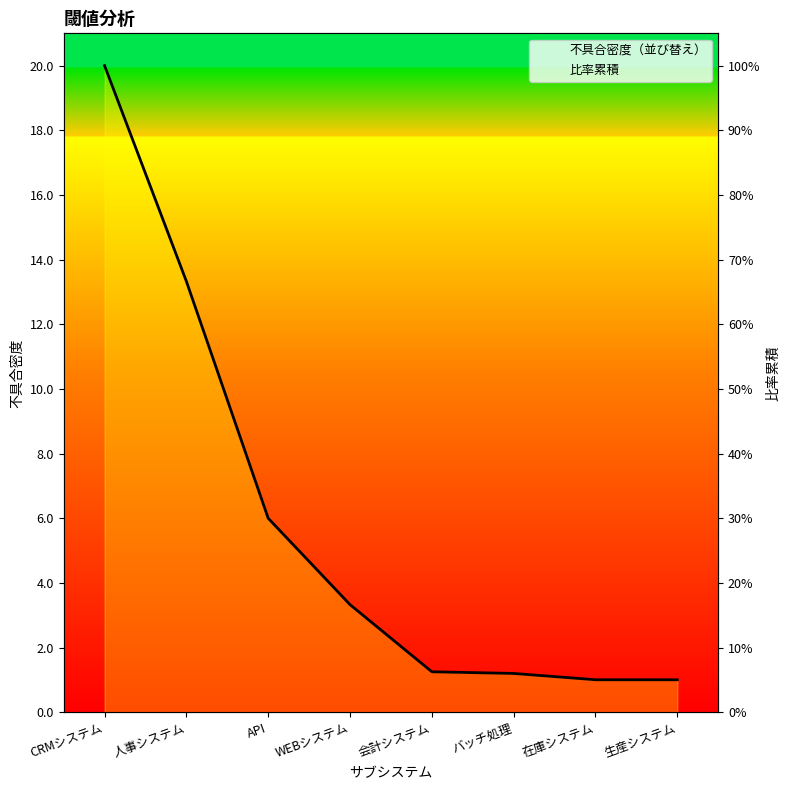

At which label is 比率累積 closest to 14?

人事システム